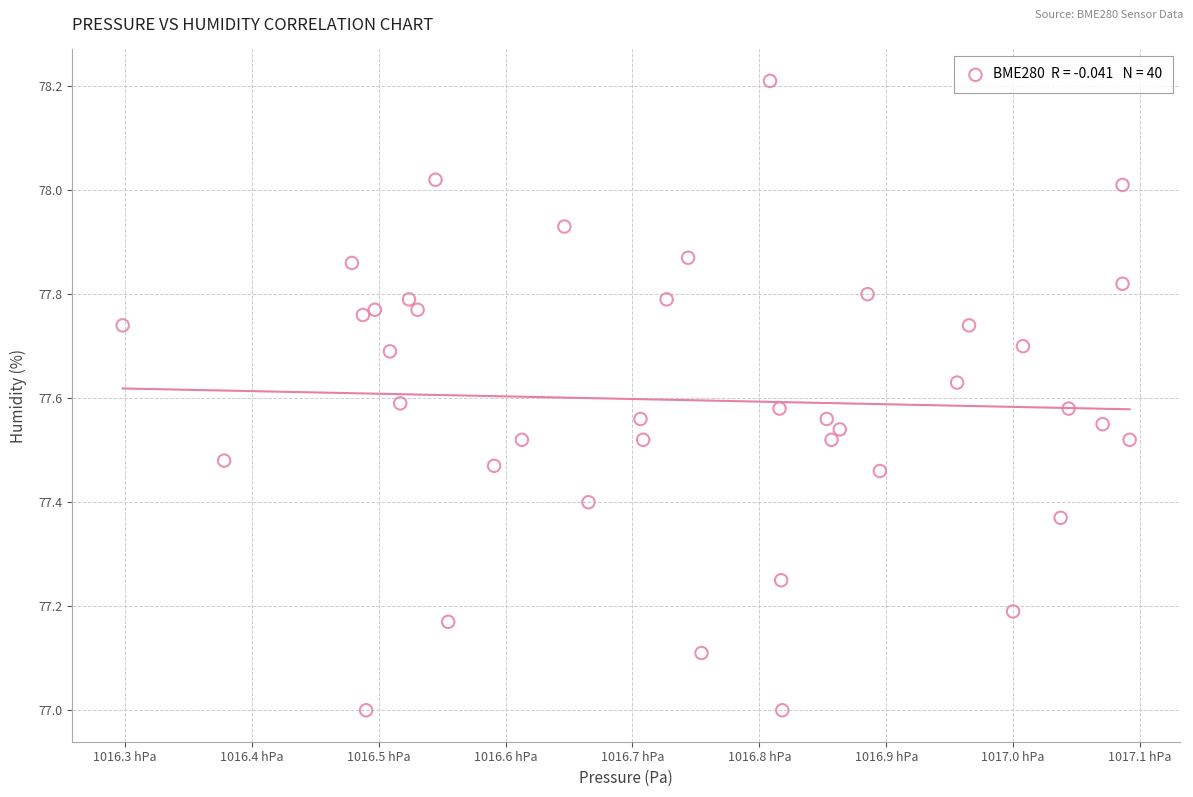

What is the range of X values (max minus min)?

79.4